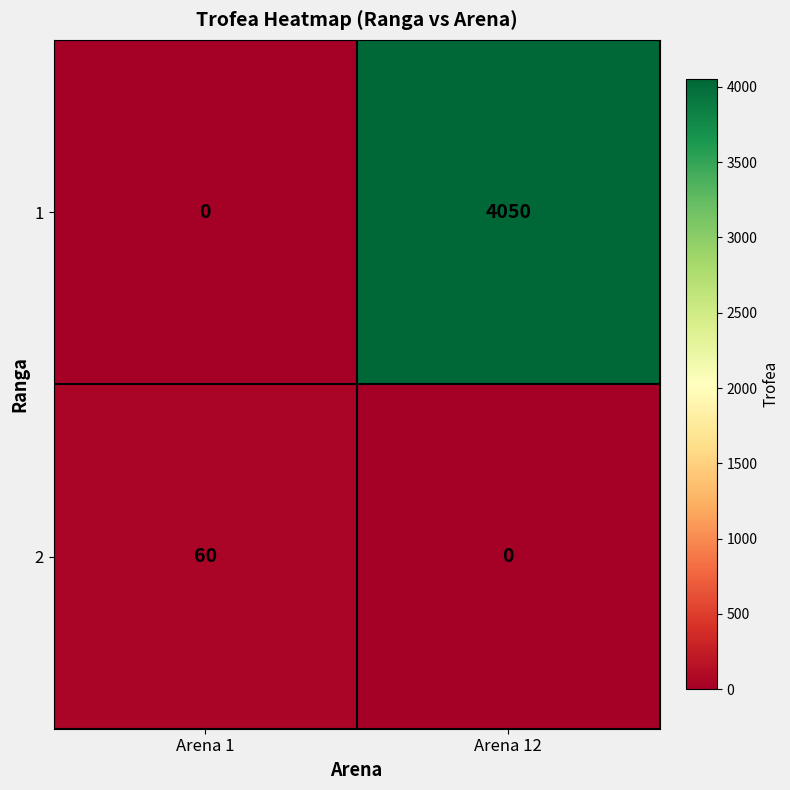

Which category has the highest value in the 1 series?

Arena 12